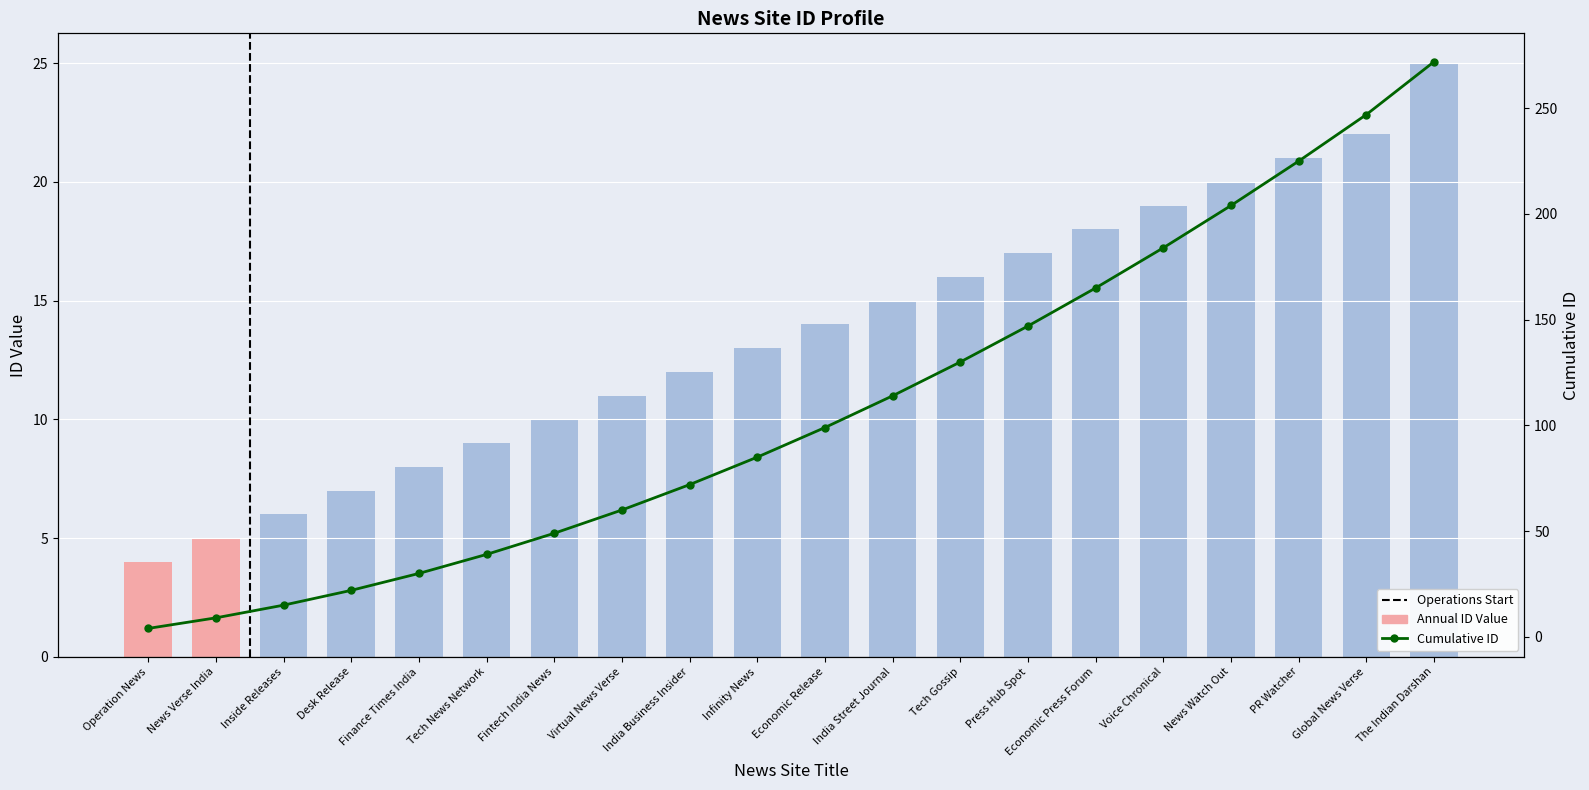

What is the minimum value shown in the chart?

4